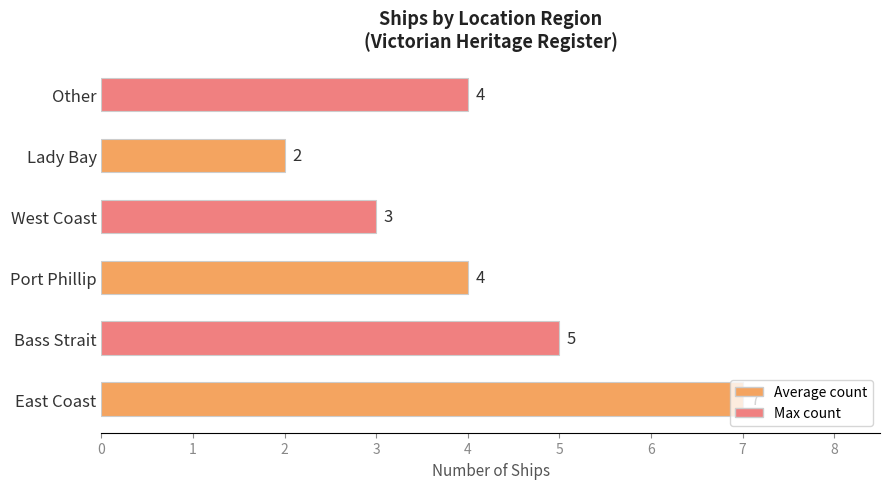

How many values are between 3 and 5?

4